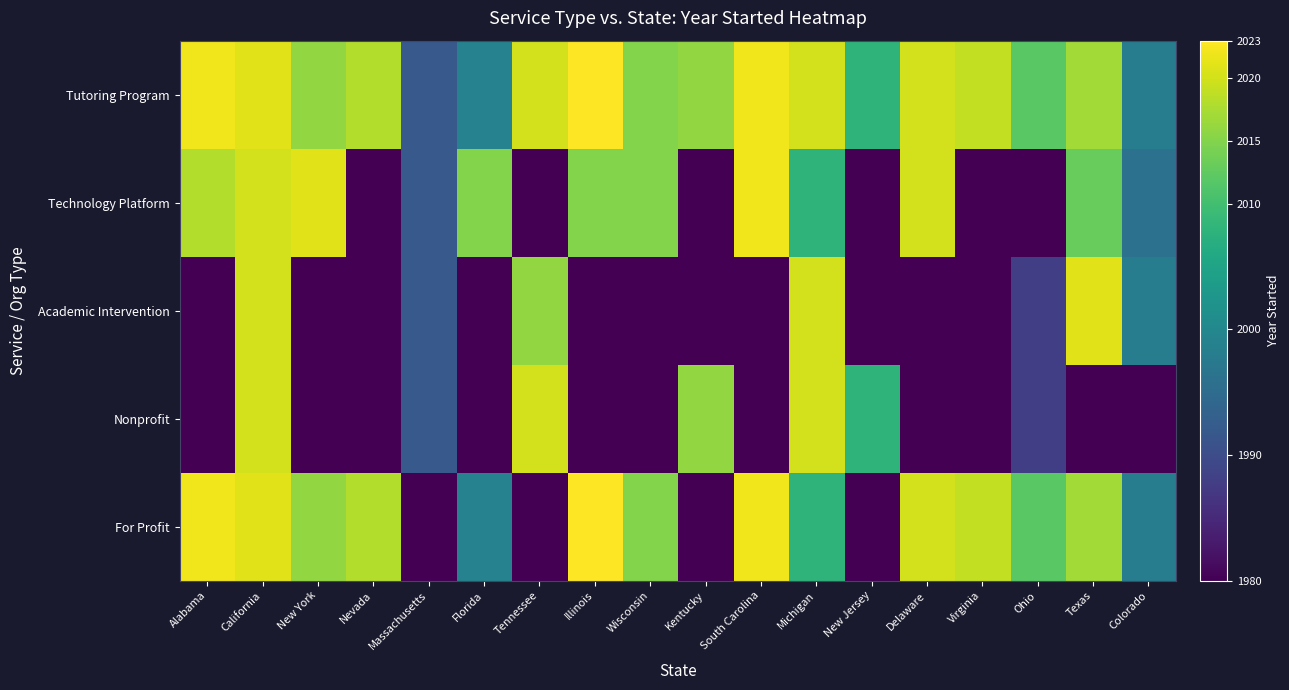

How many series are shown in this chart?

5